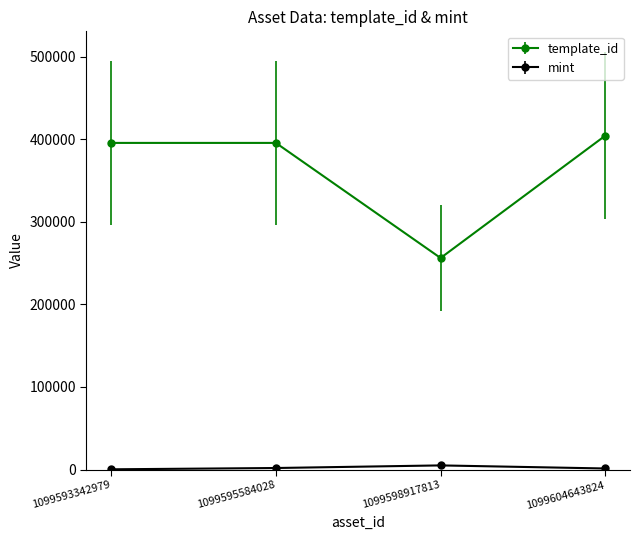

At how many categories does at least one series exceed 61534?

4